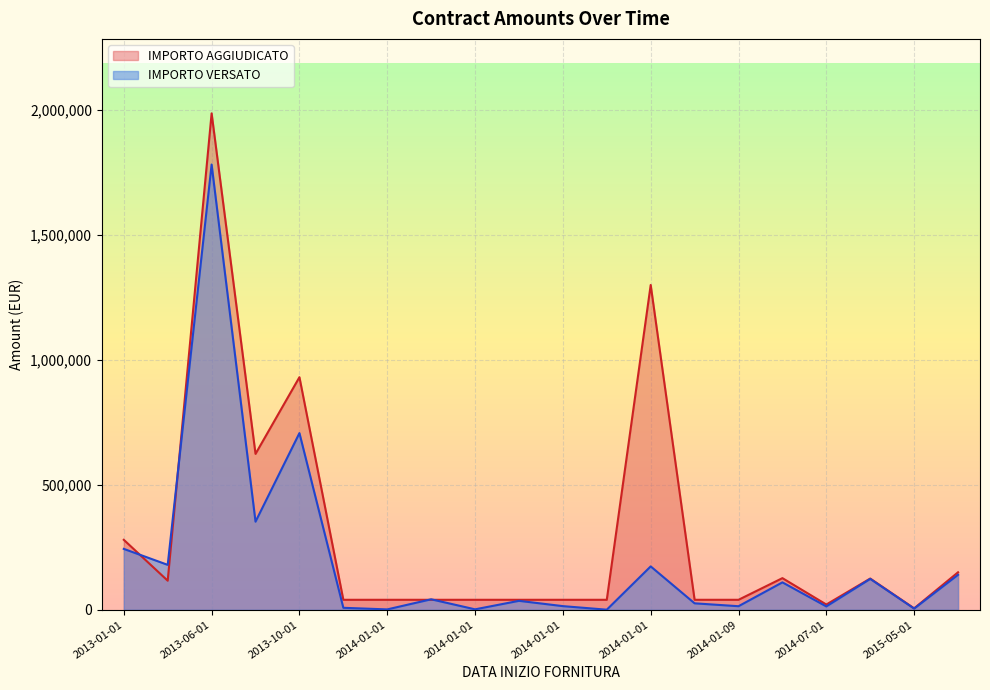

The value of IMPORTO AGGIUDICATO at 2013-01-01 is 280000.0. True or false?

True